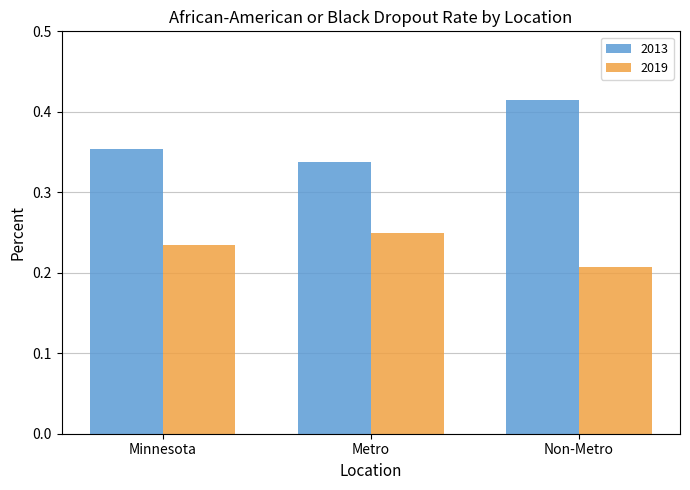

List the series in order of their overall mean, lowest first.

2019, 2013